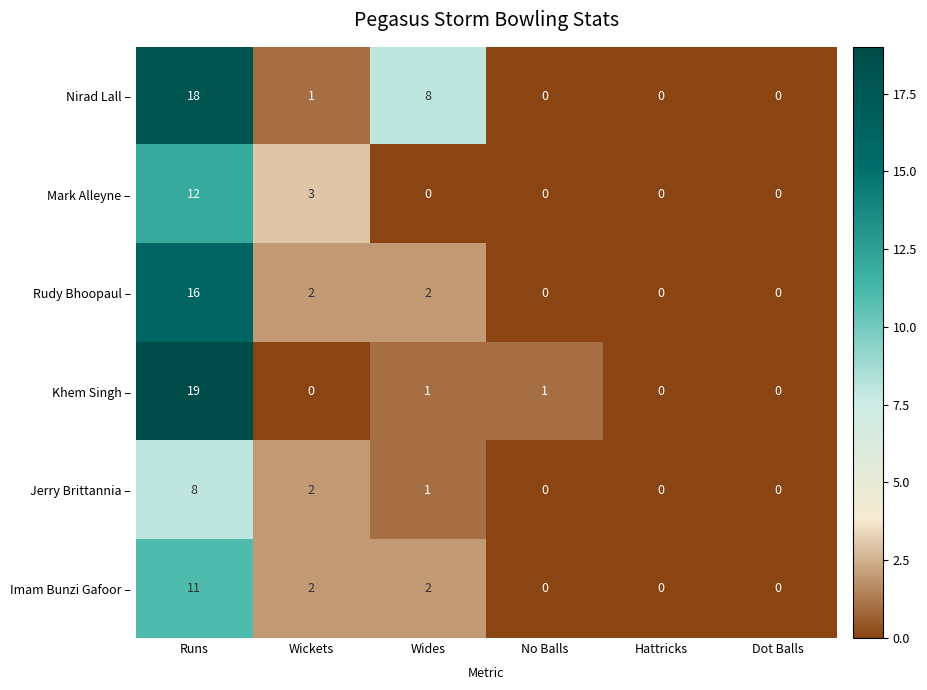

List the series in order of their peak value, highest first.

Khem Singh –, Nirad Lall –, Rudy Bhoopaul –, Mark Alleyne –, Imam Bunzi Gafoor –, Jerry Brittannia –